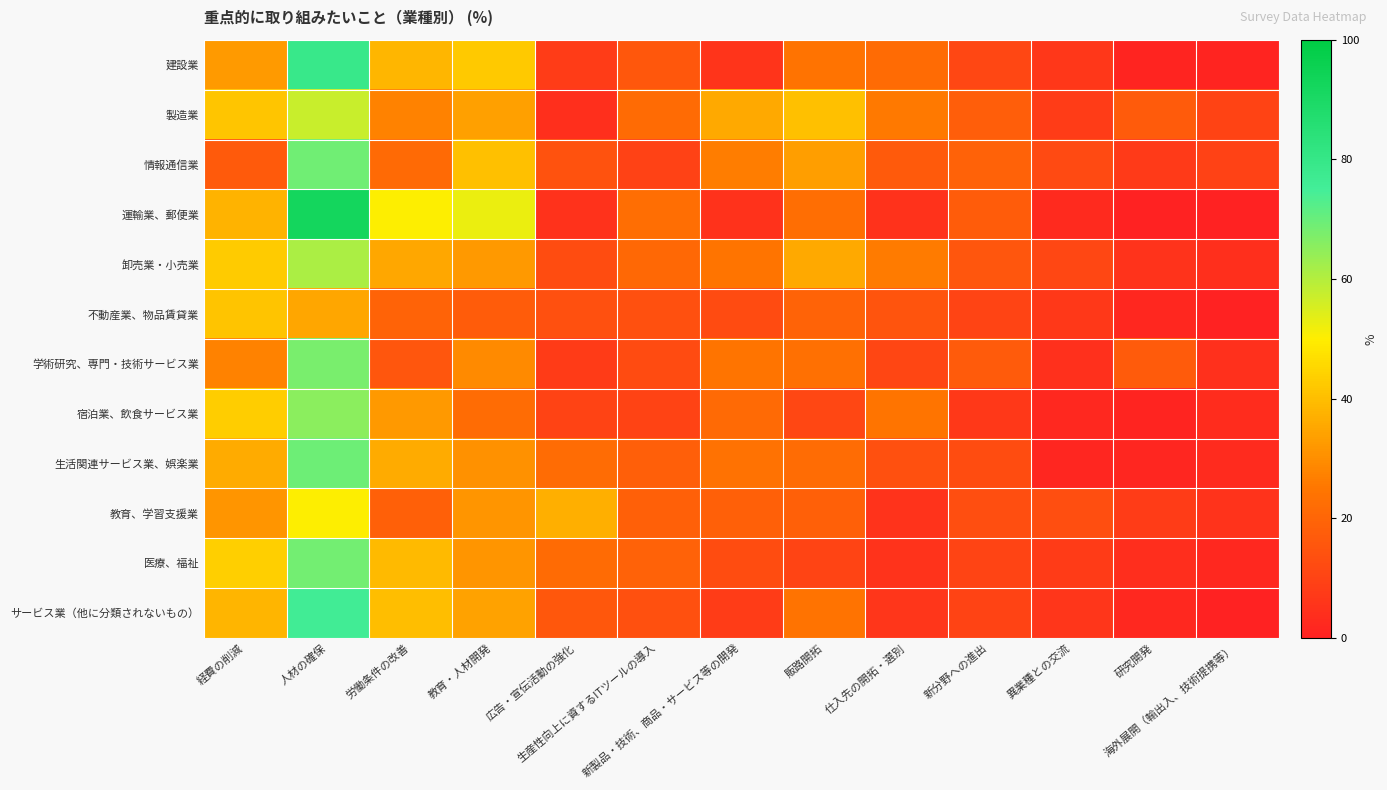

Reading left to right, transcribe all the data shown in this chart.

建設業: 経費の削減=32.8	人材の確保=79.2	労働条件の改善=38.4	教育・人材開発=42.4	広告・宣伝活動の強化=8.0	生産性向上に資するITツールの導入=16.0	新製品・技術、商品・サービス等の開発=5.6	販路開拓=24.0	仕入先の開拓・選別=21.6	新分野への進出=11.2	異業種との交流=6.4	研究開発=0.8	海外展開（輸出入、技術提携等）=0.8
製造業: 経費の削減=41.6	人材の確保=57.4	労働条件の改善=27.7	教育・人材開発=33.7	広告・宣伝活動の強化=4.0	生産性向上に資するITツールの導入=21.8	新製品・技術、商品・サービス等の開発=35.6	販路開拓=40.6	仕入先の開拓・選別=25.7	新分野への進出=17.8	異業種との交流=7.9	研究開発=16.8	海外展開（輸出入、技術提携等）=9.9
情報通信業: 経費の削減=16.7	人材の確保=69.0	労働条件の改善=21.4	教育・人材開発=40.5	広告・宣伝活動の強化=14.3	生産性向上に資するITツールの導入=9.5	新製品・技術、商品・サービス等の開発=26.2	販路開拓=33.3	仕入先の開拓・選別=16.7	新分野への進出=19.0	異業種との交流=11.9	研究開発=7.1	海外展開（輸出入、技術提携等）=9.5
運輸業、郵便業: 経費の削減=37.5	人材の確保=92.5	労働条件の改善=50.0	教育・人材開発=52.5	広告・宣伝活動の強化=5.0	生産性向上に資するITツールの導入=22.5	新製品・技術、商品・サービス等の開発=5.0	販路開拓=22.5	仕入先の開拓・選別=5.0	新分野への進出=17.5	異業種との交流=2.5	研究開発=0.0	海外展開（輸出入、技術提携等）=0.0
卸売業・小売業: 経費の削減=42.8	人材の確保=61.3	労働条件の改善=35.3	教育・人材開発=32.4	広告・宣伝活動の強化=12.7	生産性向上に資するITツールの導入=20.8	新製品・技術、商品・サービス等の開発=24.3	販路開拓=35.8	仕入先の開拓・選別=26.0	新分野への進出=15.6	異業種との交流=11.0	研究開発=5.2	海外展開（輸出入、技術提携等）=4.0
不動産業、物品賃貸業: 経費の削減=41.2	人材の確保=35.1	労働条件の改善=19.3	教育・人材開発=17.5	広告・宣伝活動の強化=14.0	生産性向上に資するITツールの導入=14.0	新製品・技術、商品・サービス等の開発=12.3	販路開拓=19.3	仕入先の開拓・選別=14.9	新分野への進出=10.5	異業種との交流=7.0	研究開発=1.8	海外展開（輸出入、技術提携等）=0.0
学術研究、専門・技術サービス業: 経費の削減=27.7	人材の確保=67.7	労働条件の改善=15.4	教育・人材開発=29.2	広告・宣伝活動の強化=7.7	生産性向上に資するITツールの導入=12.3	新製品・技術、商品・サービス等の開発=24.6	販路開拓=23.1	仕入先の開拓・選別=10.8	新分野への進出=16.9	異業種との交流=4.6	研究開発=16.9	海外展開（輸出入、技術提携等）=4.6
宿泊業、飲食サービス業: 経費の削減=43.3	人材の確保=65.6	労働条件の改善=32.2	教育・人材開発=22.2	広告・宣伝活動の強化=10.0	生産性向上に資するITツールの導入=10.0	新製品・技術、商品・サービス等の開発=21.1	販路開拓=11.1	仕入先の開拓・選別=24.4	新分野への進出=6.7	異業種との交流=2.2	研究開発=1.1	海外展開（輸出入、技術提携等）=3.3
生活関連サービス業、娯楽業: 経費の削減=36.1	人材の確保=69.4	労働条件の改善=36.1	教育・人材開発=30.6	広告・宣伝活動の強化=22.2	生産性向上に資するITツールの導入=18.1	新製品・技術、商品・サービス等の開発=23.6	販路開拓=22.2	仕入先の開拓・選別=13.9	新分野への進出=12.5	異業種との交流=1.4	研究開発=1.4	海外展開（輸出入、技術提携等）=2.8
教育、学習支援業: 経費の削減=31.6	人材の確保=50.0	労働条件の改善=18.4	教育・人材開発=31.6	広告・宣伝活動の強化=36.8	生産性向上に資するITツールの導入=18.4	新製品・技術、商品・サービス等の開発=18.4	販路開拓=18.4	仕入先の開拓・選別=5.3	新分野への進出=13.2	異業種との交流=13.2	研究開発=7.9	海外展開（輸出入、技術提携等）=5.3
医療、福祉: 経費の削減=43.6	人材の確保=68.4	労働条件の改善=39.1	教育・人材開発=31.6	広告・宣伝活動の強化=21.8	生産性向上に資するITツールの導入=18.8	新製品・技術、商品・サービス等の開発=12.8	販路開拓=10.5	仕入先の開拓・選別=5.3	新分野への進出=10.5	異業種との交流=7.5	研究開発=3.8	海外展開（輸出入、技術提携等）=2.3
サービス業（他に分類されないもの）: 経費の削減=38.0	人材の確保=76.0	労働条件の改善=40.0	教育・人材開発=34.0	広告・宣伝活動の強化=16.0	生産性向上に資するITツールの導入=14.0	新製品・技術、商品・サービス等の開発=8.0	販路開拓=24.0	仕入先の開拓・選別=6.0	新分野への進出=10.0	異業種との交流=6.0	研究開発=2.0	海外展開（輸出入、技術提携等）=0.0